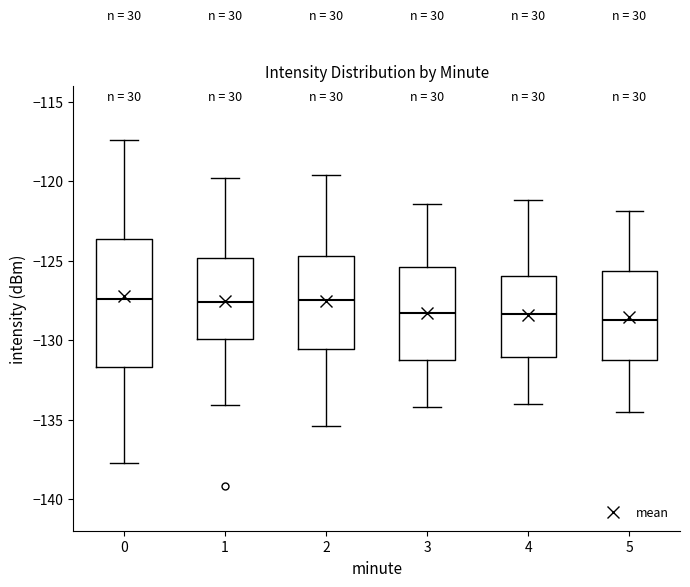

Reading left to right, read every box against the y-axis: the position of its median line, the range the box covers, and the ends of its whiskers. The values are not printed on the chart, so give them approximately, as read against the axis.

0: median -127.5, box -131.5 to -123.5, whiskers -138.0 to -117.5
1: median -127.5, box -130.0 to -125.0, whiskers -134.0 to -120.0
2: median -127.5, box -130.5 to -124.5, whiskers -135.5 to -119.5
3: median -128.5, box -131.5 to -125.5, whiskers -134.0 to -121.5
4: median -128.5, box -131.0 to -126.0, whiskers -134.0 to -121.0
5: median -128.5, box -131.0 to -125.5, whiskers -134.5 to -122.0